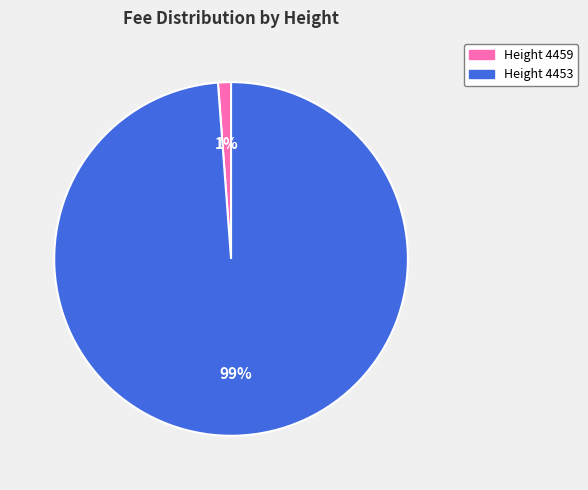

Combined, do Height 4459 and Height 4453 account for over 50%?

Yes